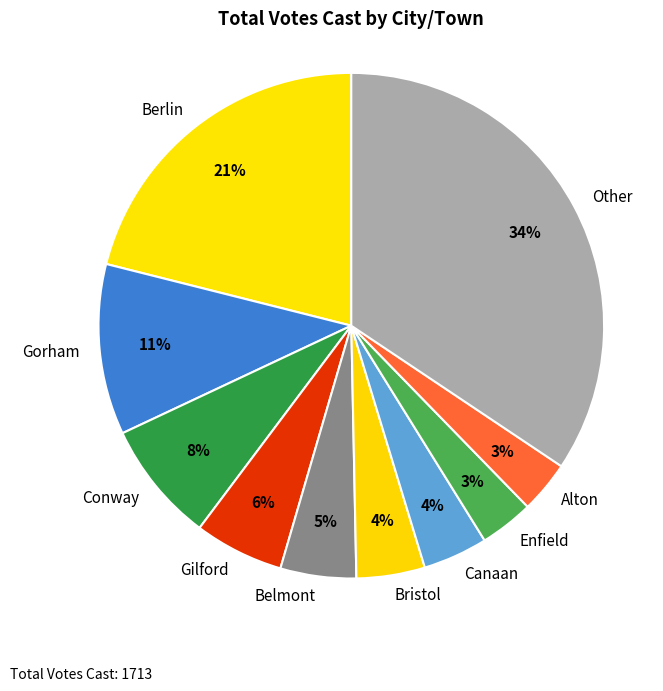

Which has a higher value, Enfield or Canaan?

Canaan